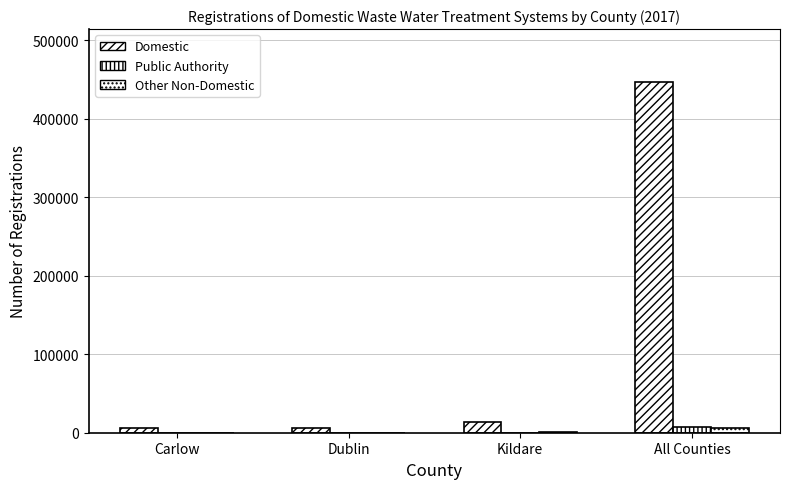

Count the number of data series in this chart.

3